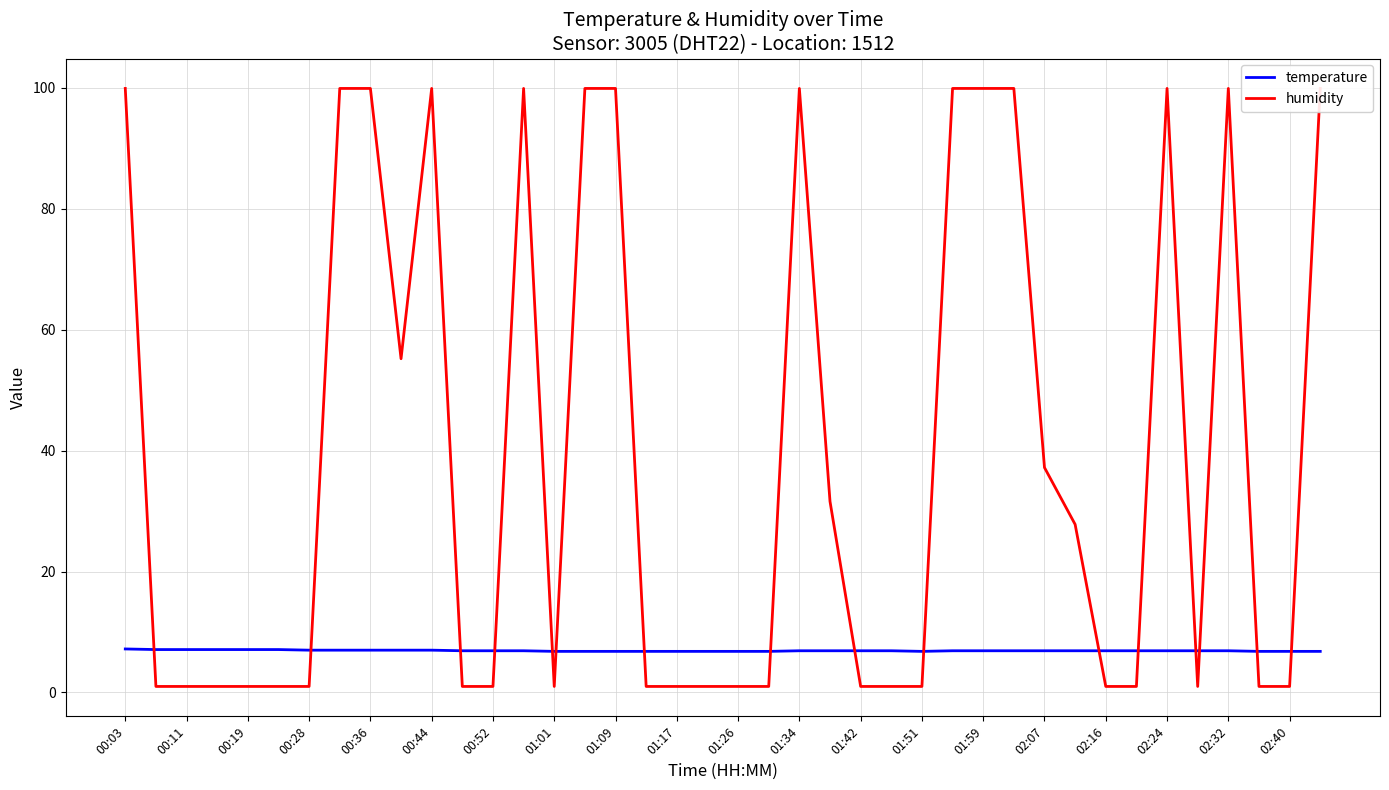

At which category is the sum across all series the highest?

00:03